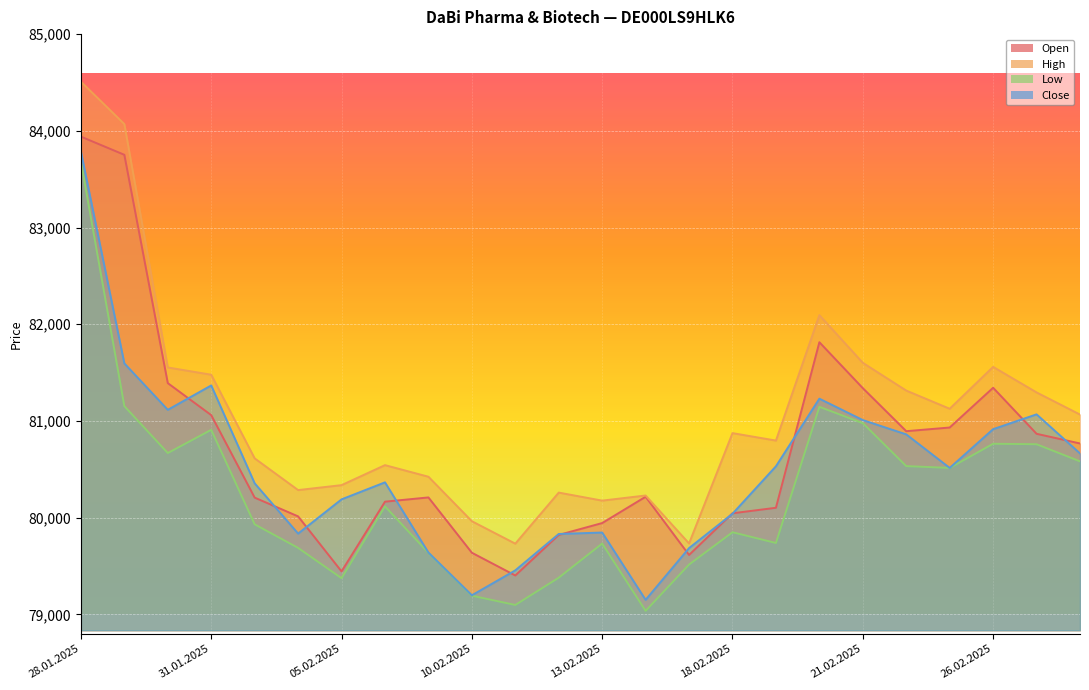

True or false: Open has more than 1 points higher than both neighbors.

True